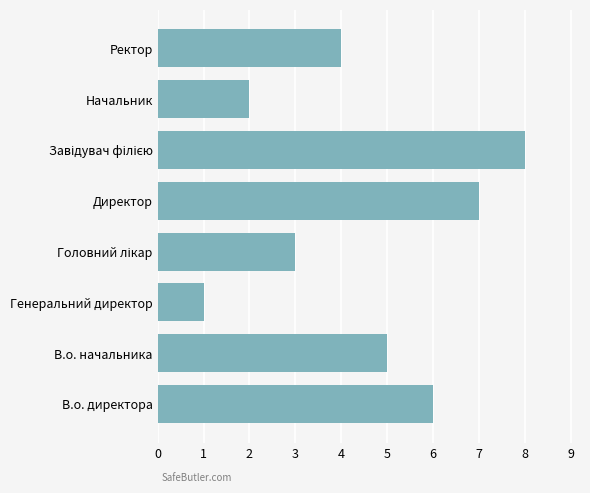

Reading top to bottom, transcribe all the data shown in this chart.

4	2	8	7	3	1	5	6